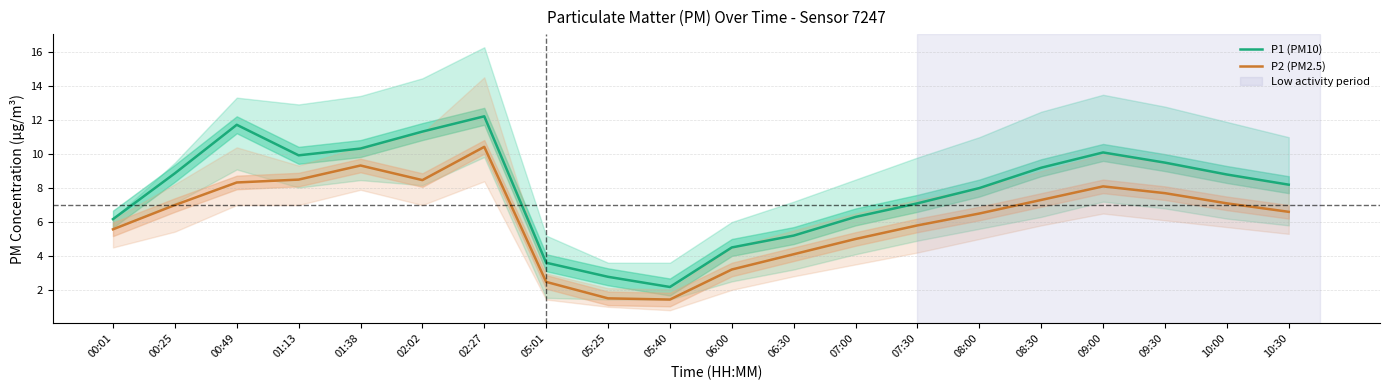

Which has a higher value, 00:49 or 00:01?

00:49